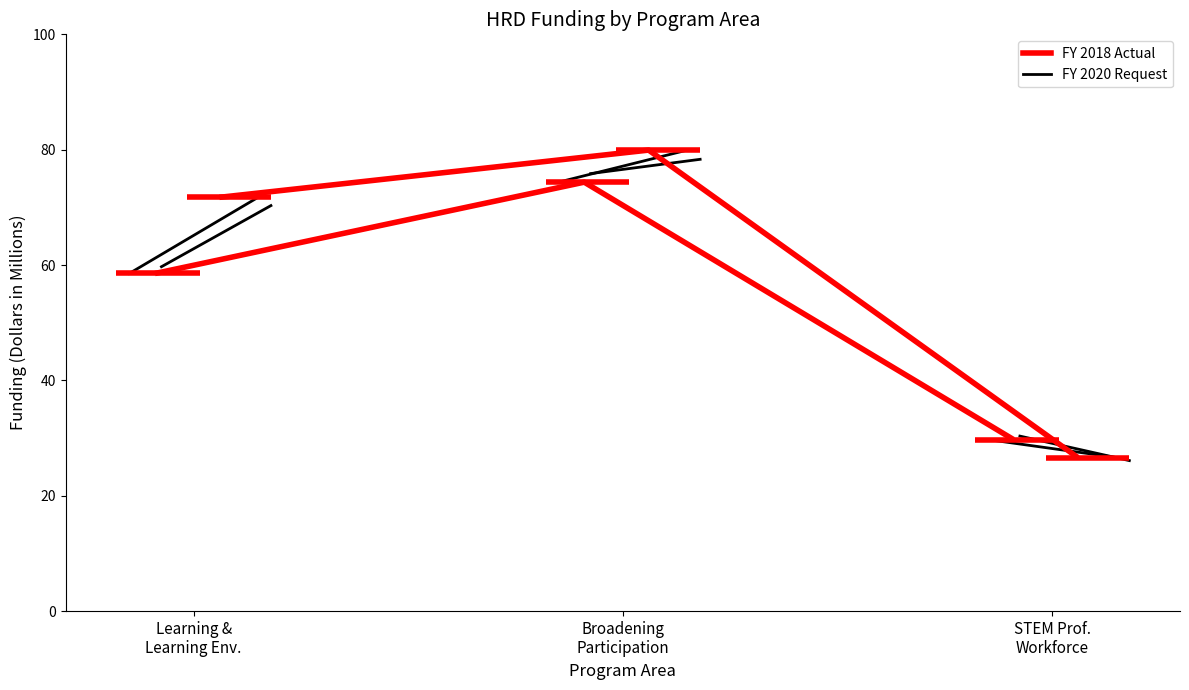

Is the value of FY 2020 Request at Broadening
Participation greater than the value of FY 2018 Actual at Broadening
Participation?

Yes